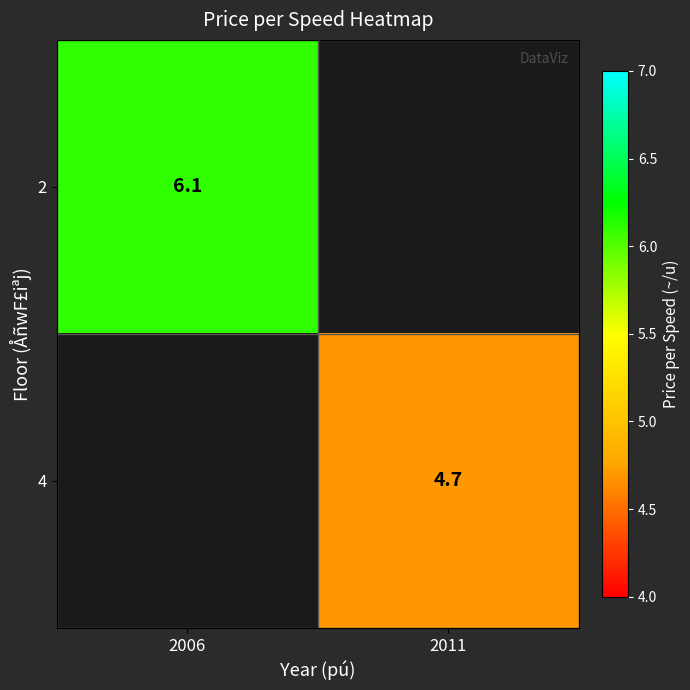

At which category does the chart reach its minimum across all series?

2011